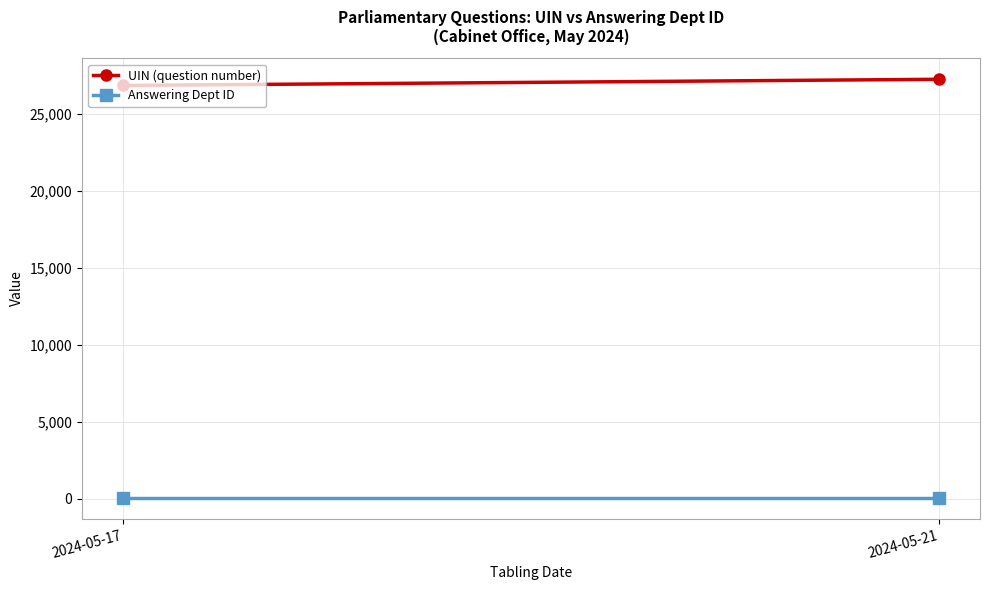

What is the total value across all series at 2024-05-21?

27294.5